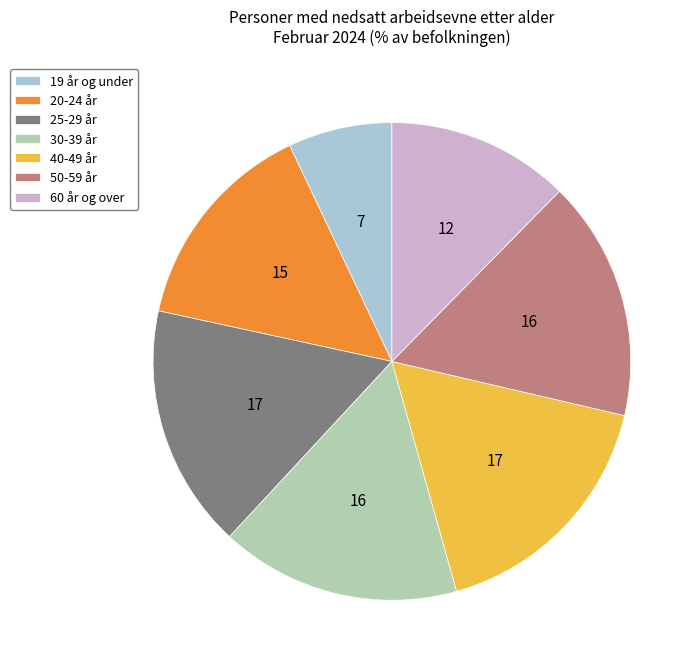

Does 40-49 år represent more than half of the total?

No